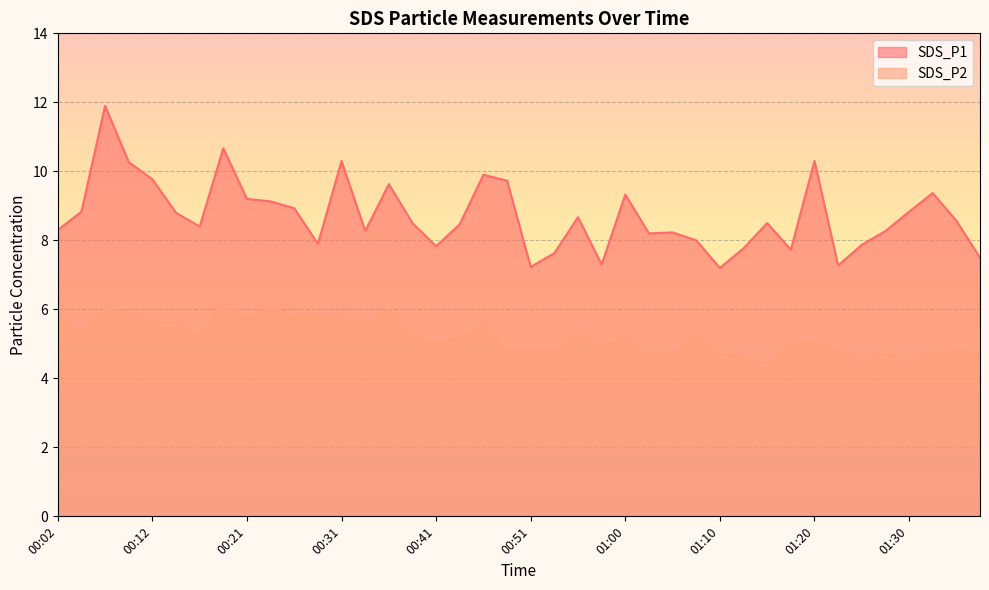

In SDS_P2, how many points are higher than both neighbors (excluding endpoints)?

13